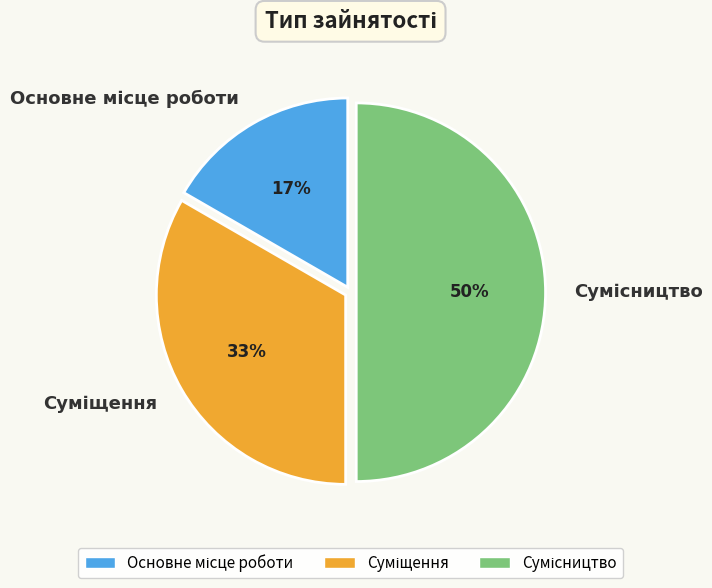

To the nearest percent, what is the average slice percentage?

33%